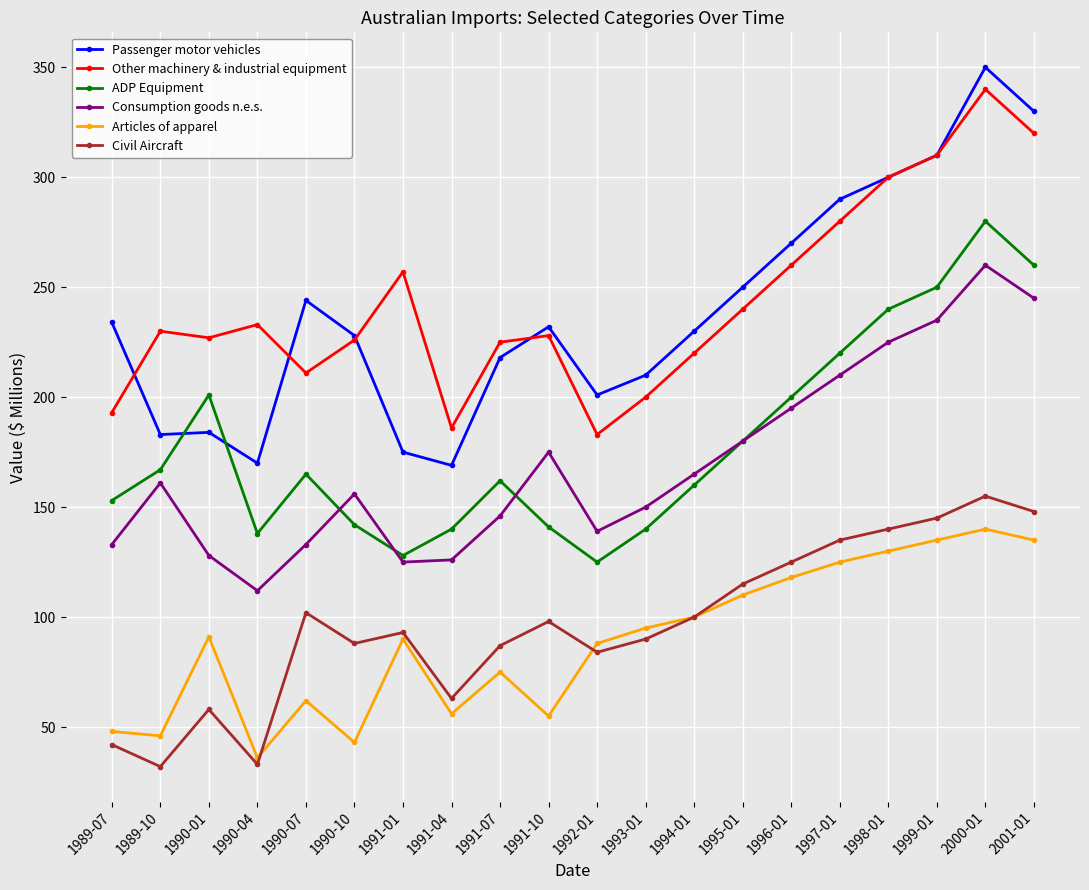

Between 1990-07 and 1991-04, which series saw the biggest shift?

Passenger motor vehicles